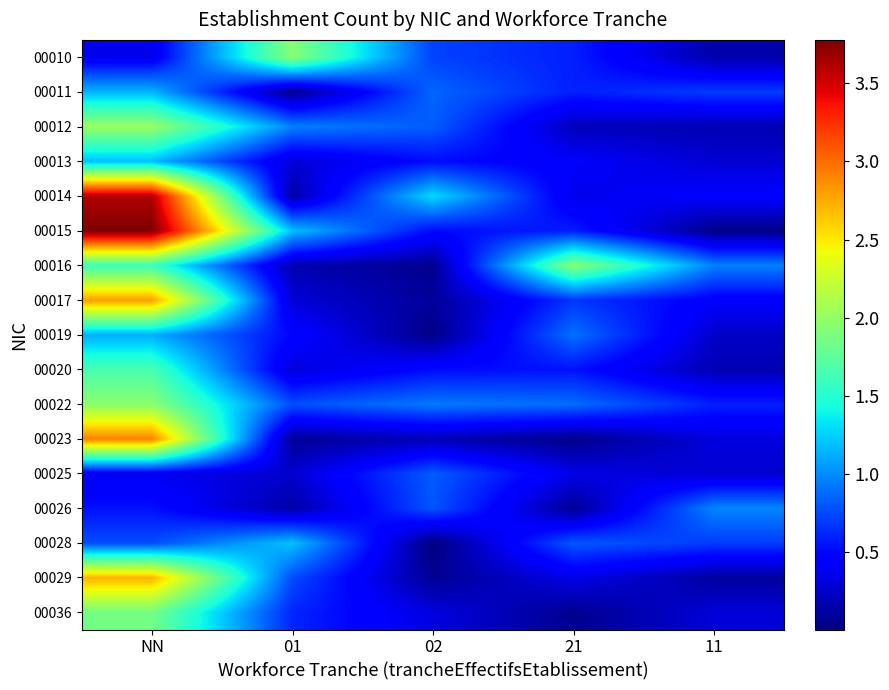

Which label corresponds to the smallest value in the chart?

02